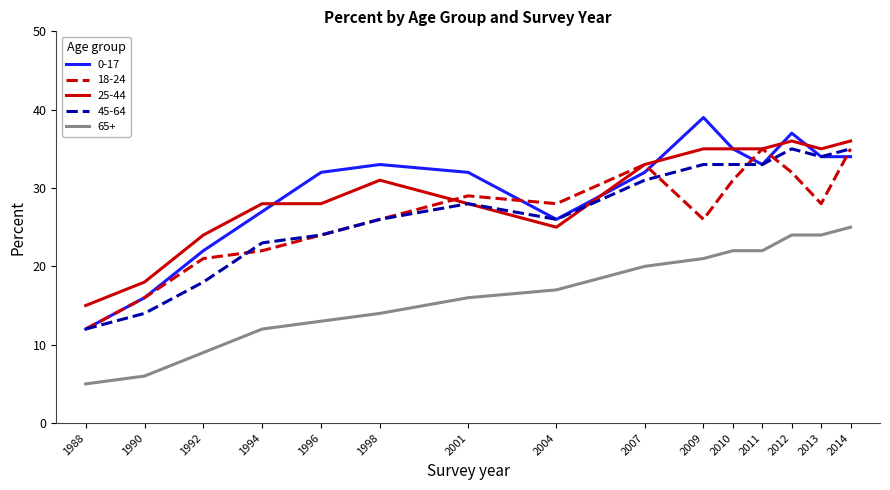

Rank the series at 2009 from highest to lowest value.

0-17, 25-44, 45-64, 18-24, 65+